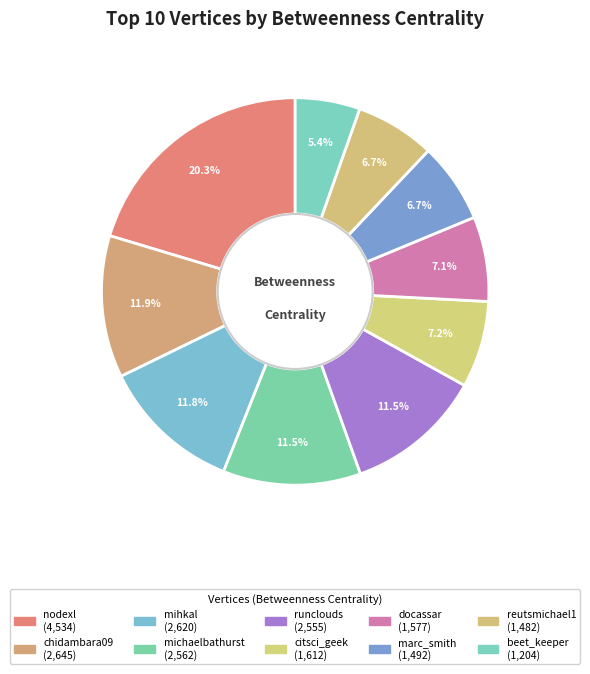

What is the change in value from michaelbathurst to reutsmichael1?

-1079.8